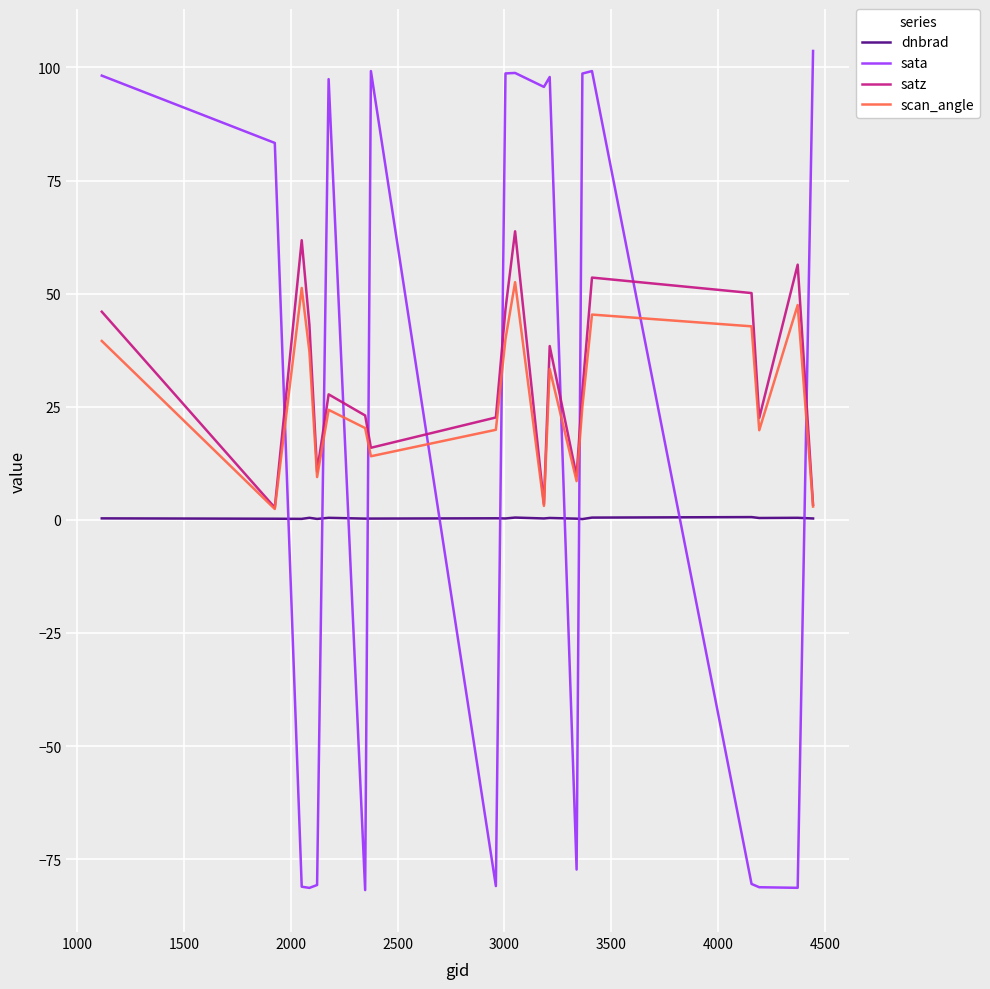

How many times do sata and scan_angle cross each other?

10